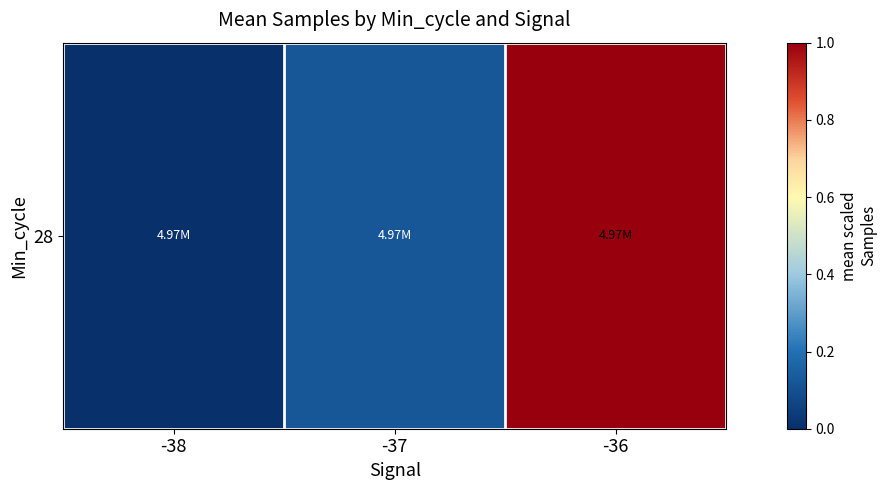

The chart shows a value of 0.2 at -37. True or false?

False